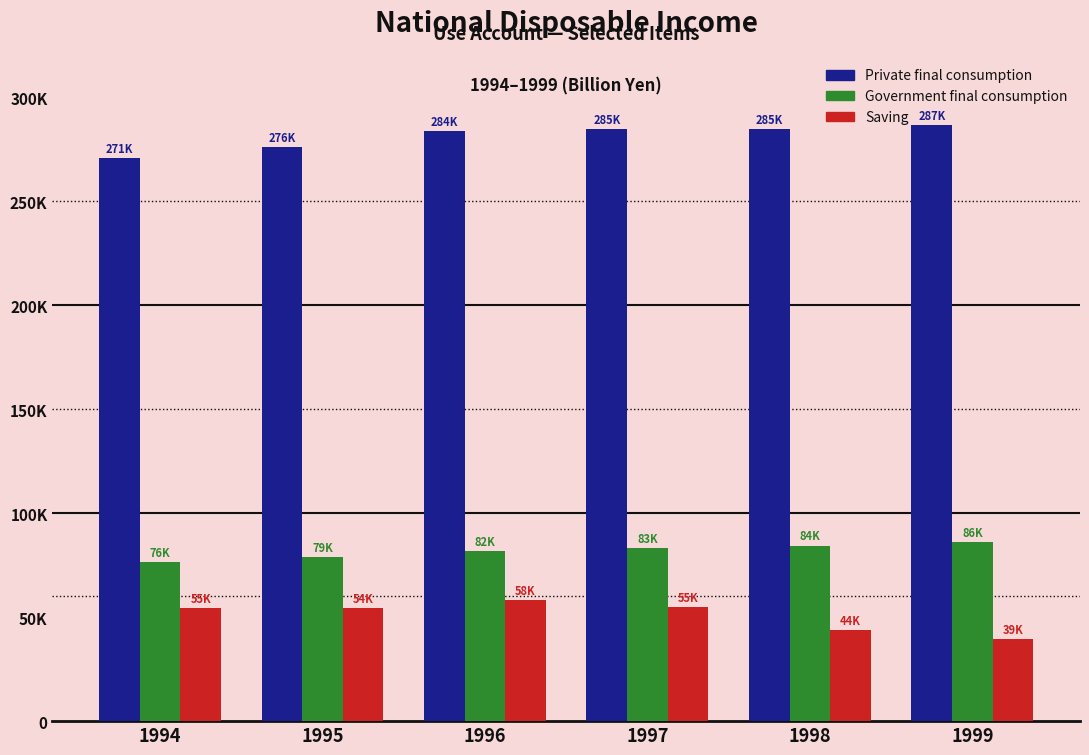

Which series has the largest total across all categories?

Private final consumption